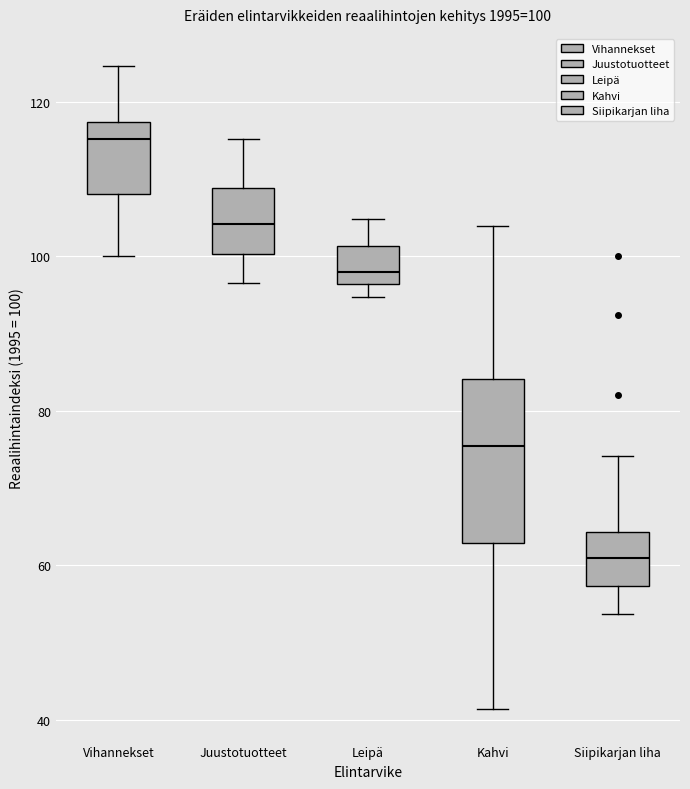

Which box's median line is the highest?

Vihannekset